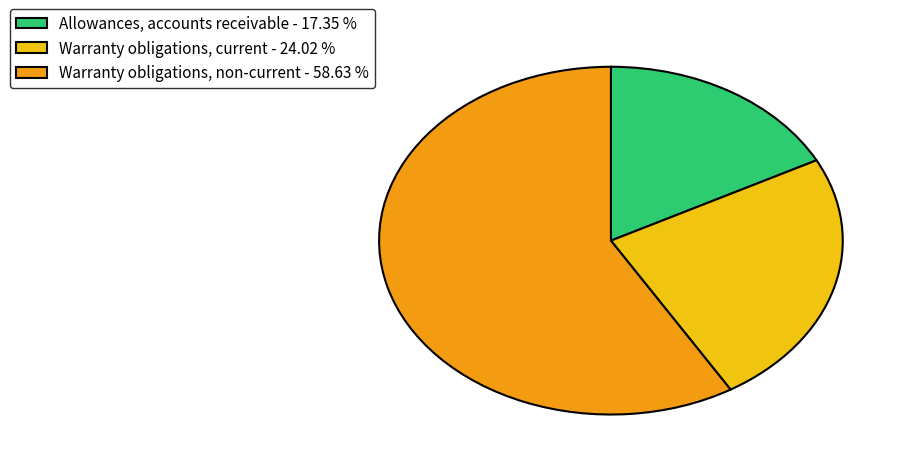

Is there a majority slice in this chart?

Yes